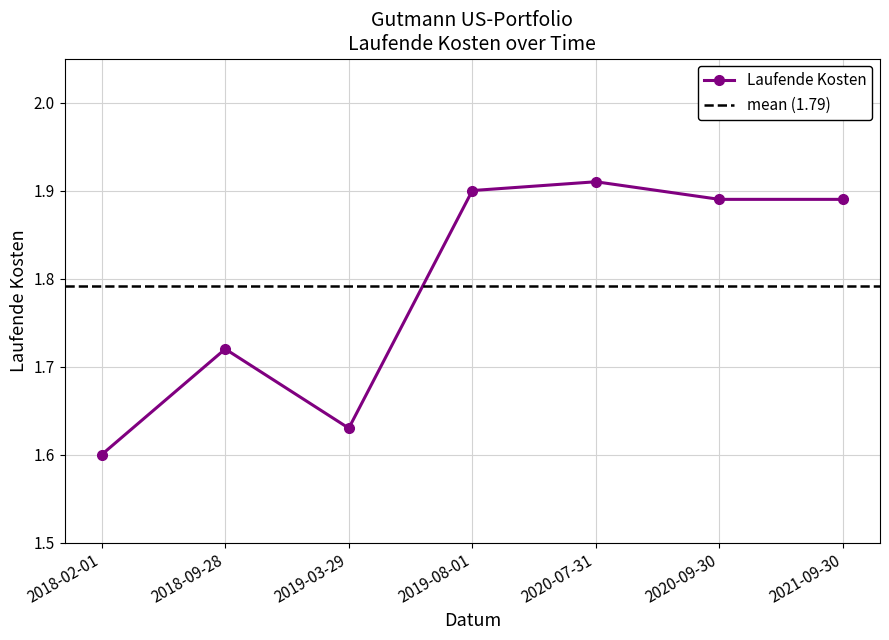

Which category has the highest value across all series?

2020-07-31